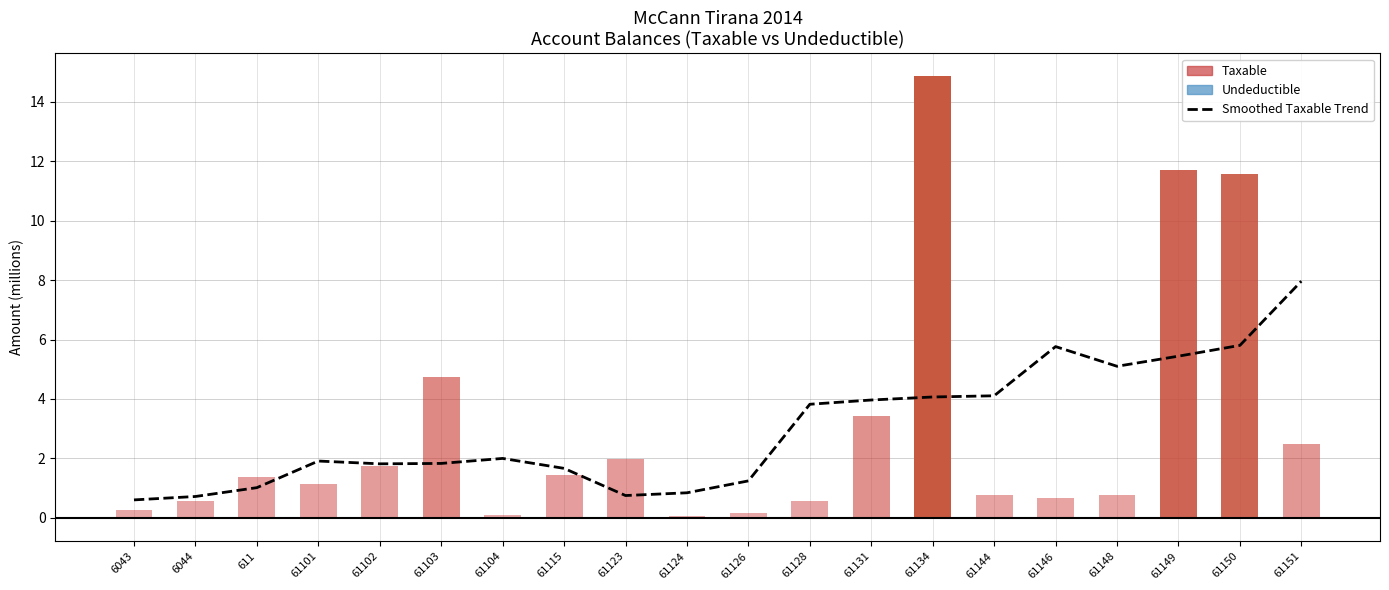

Where is the data nearest to the value 4?

61131